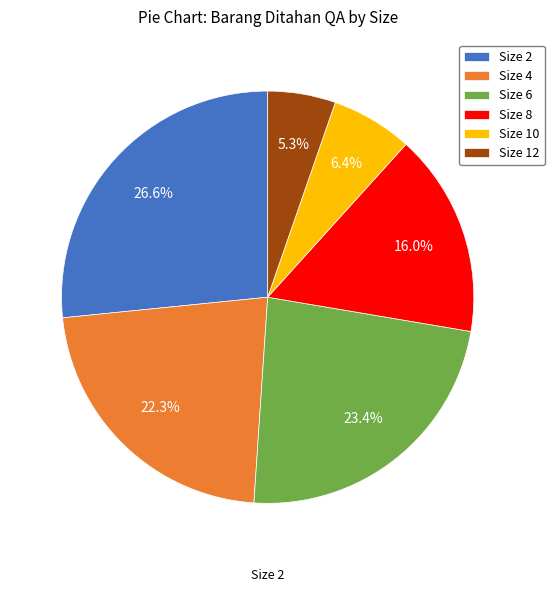

Rank the categories by value from lowest to highest.

Size 12, Size 10, Size 8, Size 4, Size 6, Size 2